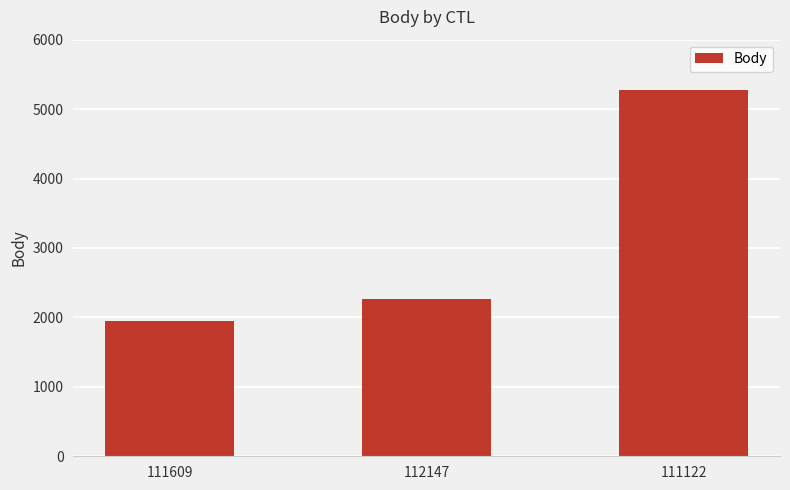

How many data points does each series have?

3